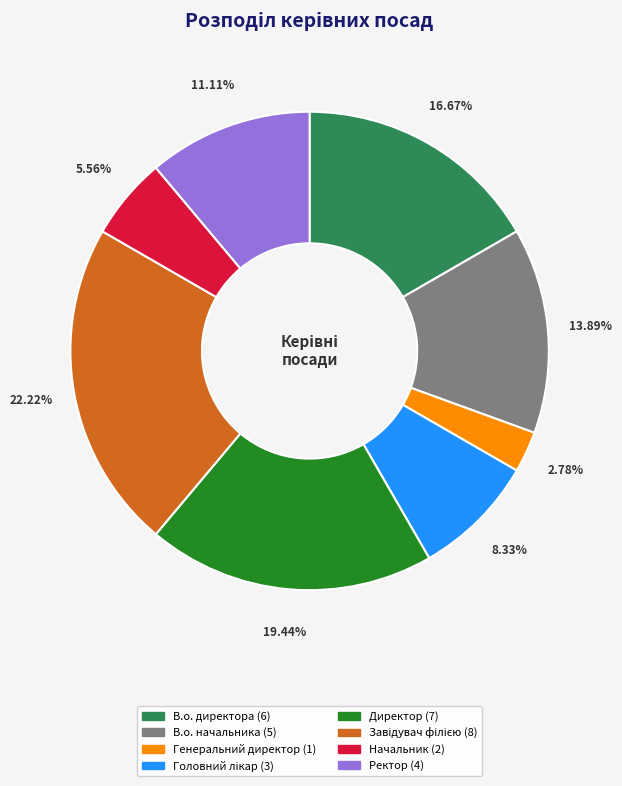

Is it true that Начальник is 17% of the pie?

False